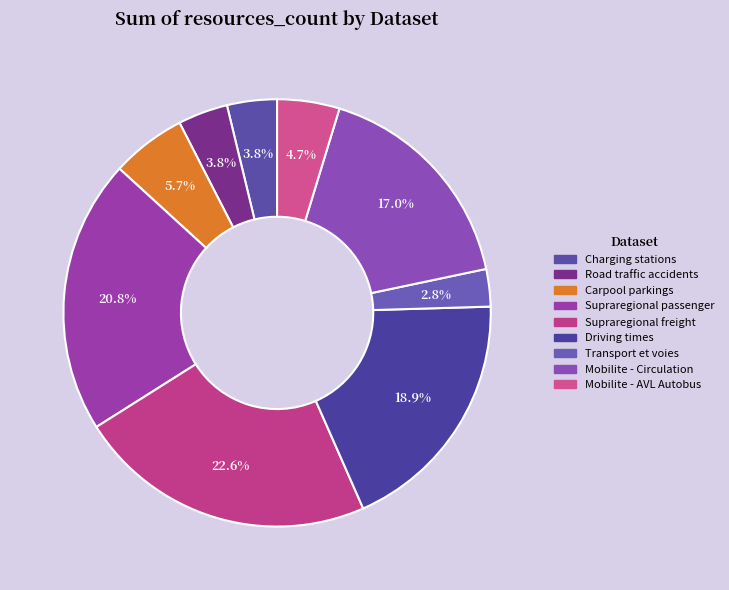

Count the number of slices in the pie.

9